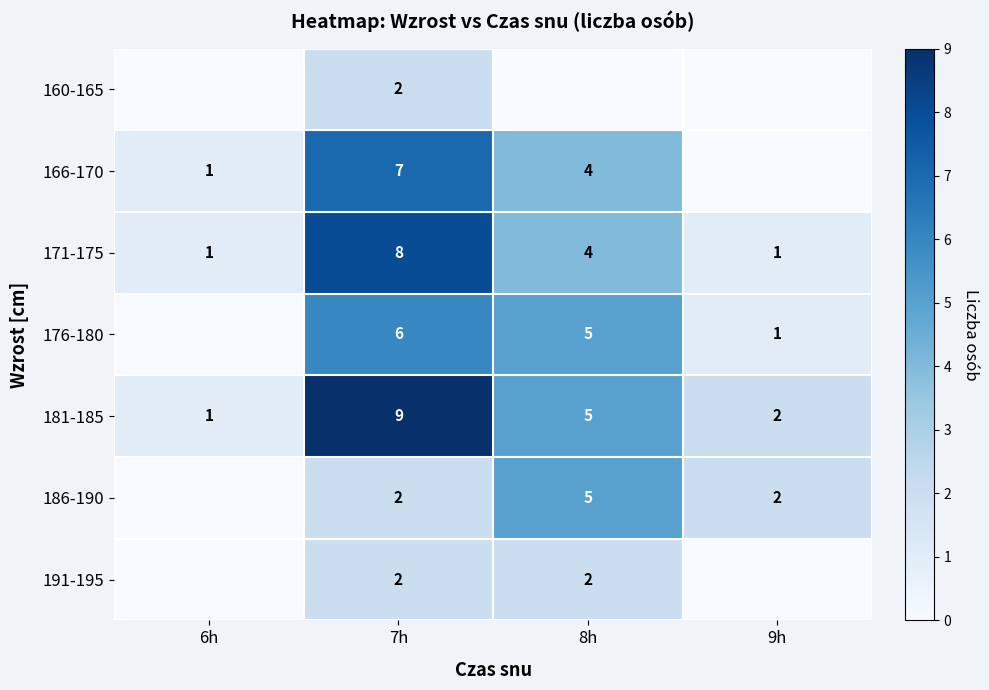

Which category has the lowest value in the 181-185 series?

6h